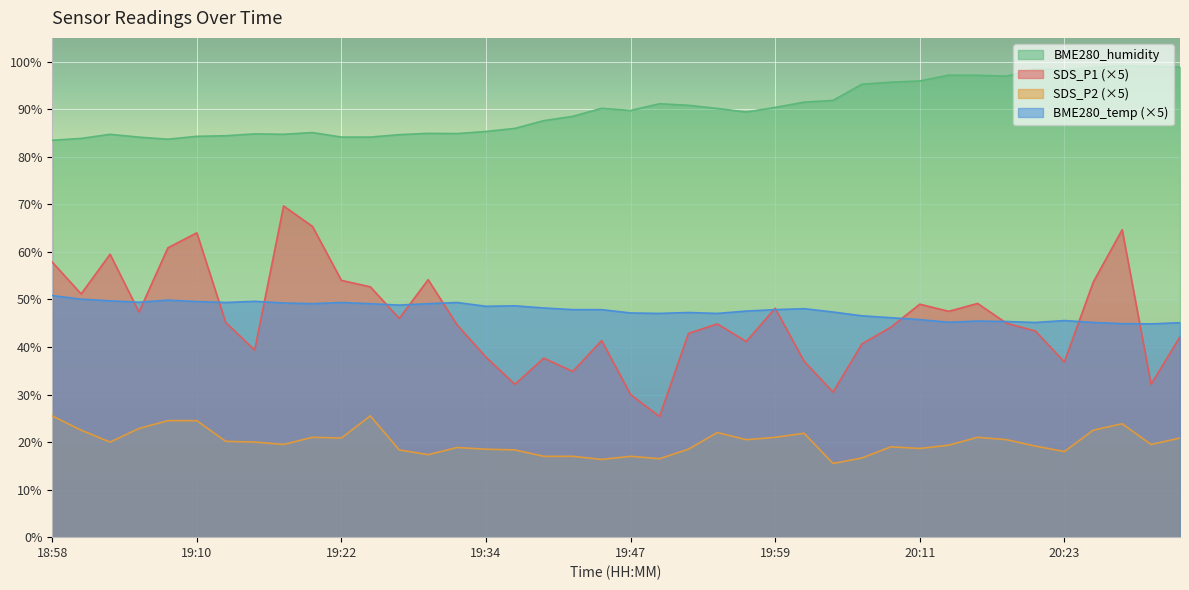

What is the minimum value for BME280_temperature?

44.9